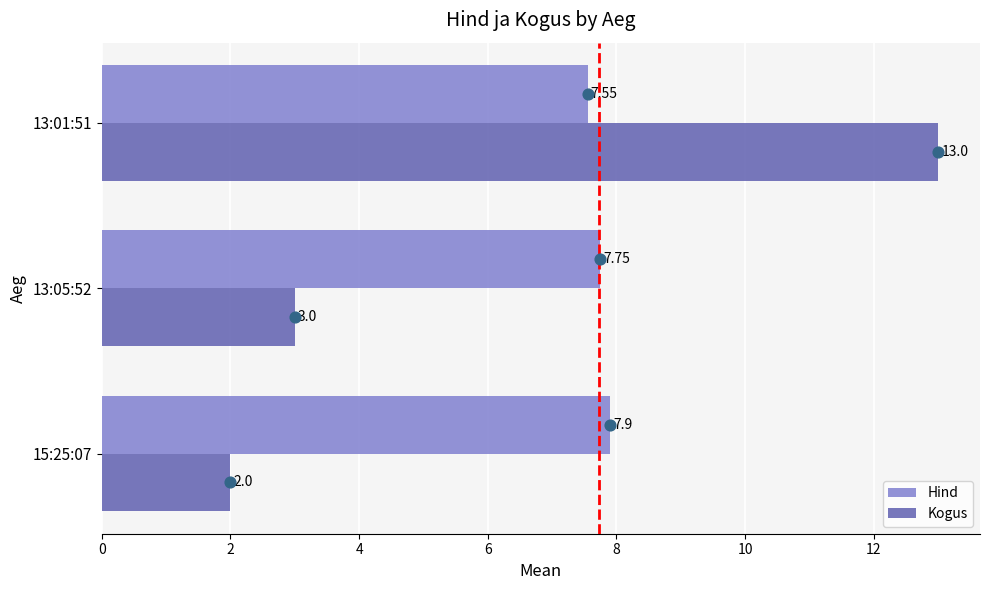

Which series has the largest Y range (max minus min)?

Kogus